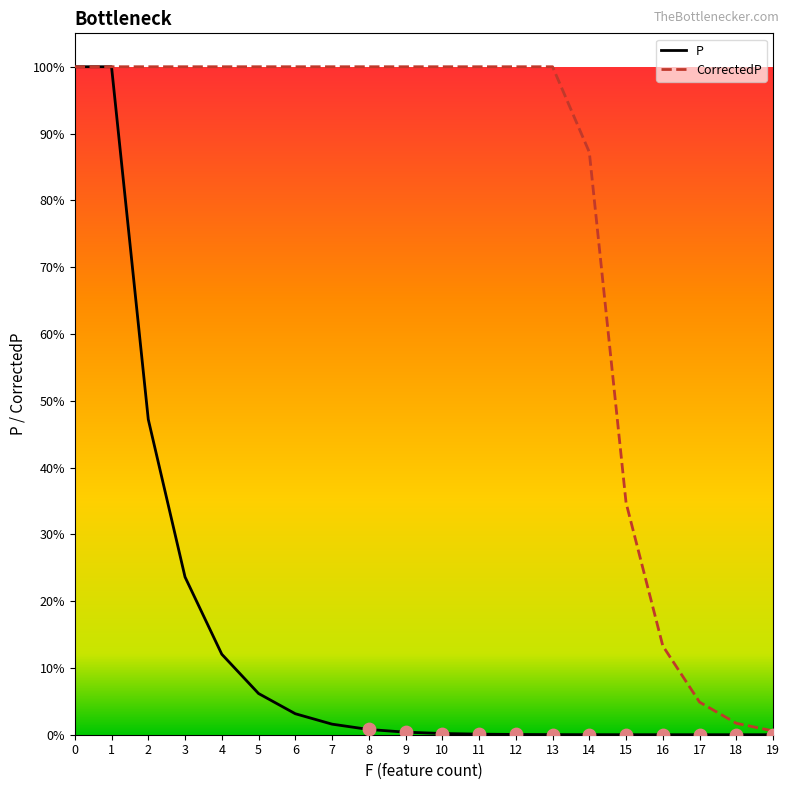

Which series has the widest spread of Y values?

P